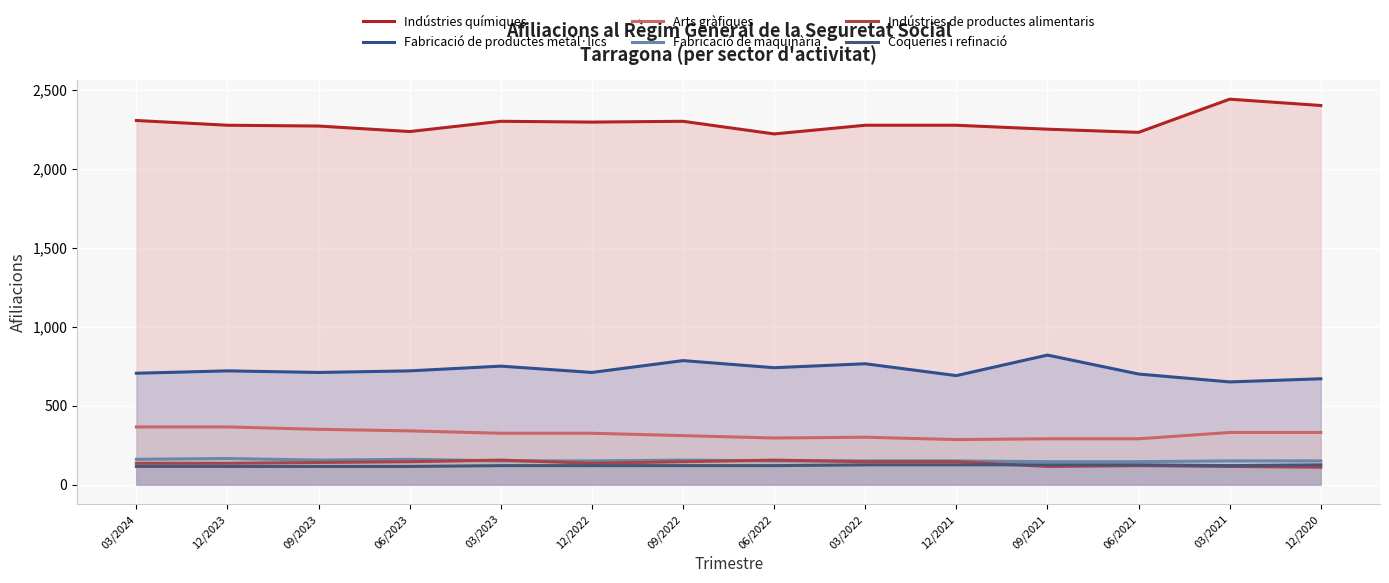

Reading left to right, what are all the values shown in this chart?

Indústries químiques: 03/2024=2305	12/2023=2275	09/2023=2270	06/2023=2235	03/2023=2300	12/2022=2295	09/2022=2300	06/2022=2220	03/2022=2275	12/2021=2275	09/2021=2250	06/2021=2230	03/2021=2440	12/2020=2400
Fabricació de productes metàl·lics: 03/2024=705	12/2023=720	09/2023=710	06/2023=720	03/2023=750	12/2022=710	09/2022=785	06/2022=740	03/2022=765	12/2021=690	09/2021=820	06/2021=700	03/2021=650	12/2020=670
Arts gràfiques: 03/2024=365	12/2023=365	09/2023=350	06/2023=340	03/2023=325	12/2022=325	09/2022=310	06/2022=295	03/2022=300	12/2021=285	09/2021=290	06/2021=290	03/2021=330	12/2020=330
Fabricació de maquinària: 03/2024=160	12/2023=165	09/2023=155	06/2023=160	03/2023=150	12/2022=150	09/2022=155	06/2022=150	03/2022=150	12/2021=150	09/2021=145	06/2021=145	03/2021=150	12/2020=150
Indústries de productes alimentaris: 03/2024=135	12/2023=135	09/2023=140	06/2023=145	03/2023=155	12/2022=135	09/2022=145	06/2022=155	03/2022=145	12/2021=145	09/2021=115	06/2021=120	03/2021=115	12/2020=110
Coqueries i refinació: 03/2024=115	12/2023=115	09/2023=115	06/2023=115	03/2023=120	12/2022=120	09/2022=120	06/2022=120	03/2022=125	12/2021=125	09/2021=125	06/2021=125	03/2021=120	12/2020=125